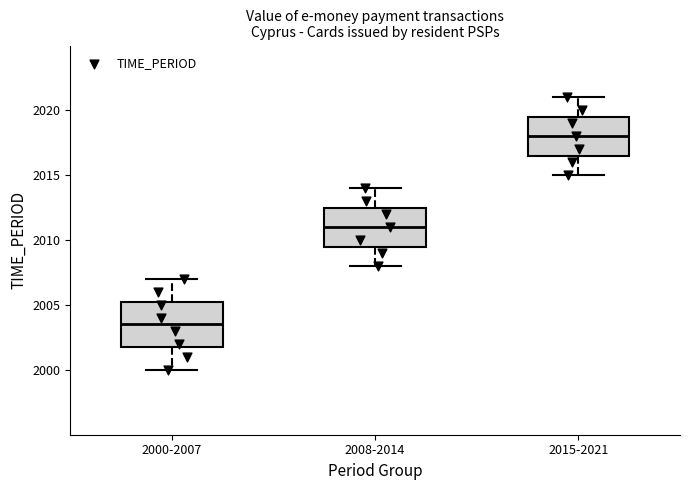

Reading left to right, transcribe this box plot: for each box, give where its median line is, the range the box spans, and where its two whiskers end, as read against the y-axis. The values are not printed on the chart, so give them approximately, as read against the axis.

2000-2007: median 2003.5, box 2002.0 to 2005.5, whiskers 2000.0 to 2007.0
2008-2014: median 2011.0, box 2009.5 to 2012.5, whiskers 2008.0 to 2014.0
2015-2021: median 2018.0, box 2016.5 to 2019.5, whiskers 2015.0 to 2021.0